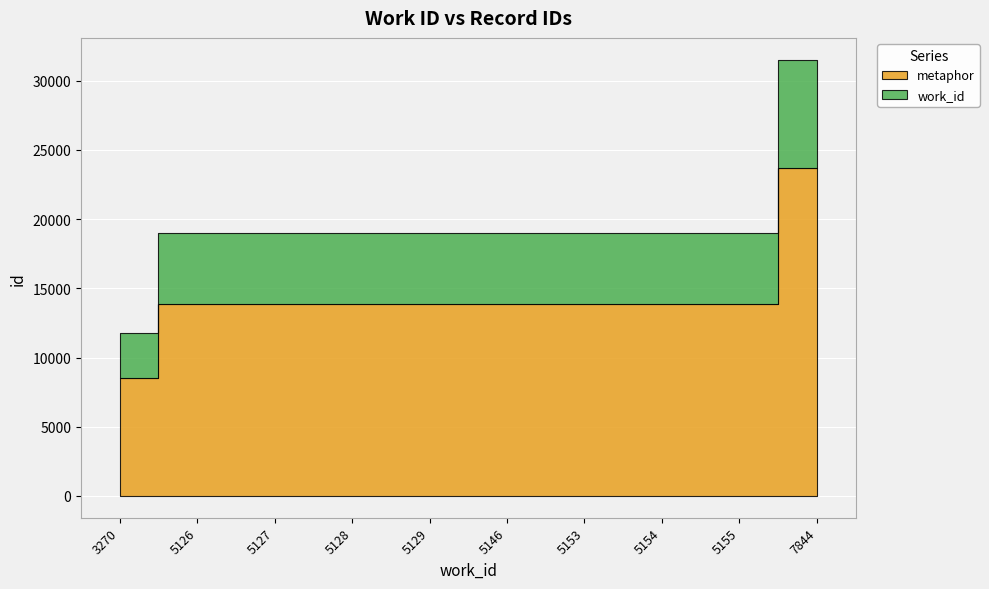

True or false: work_id has more than 1 interior local peaks.

False